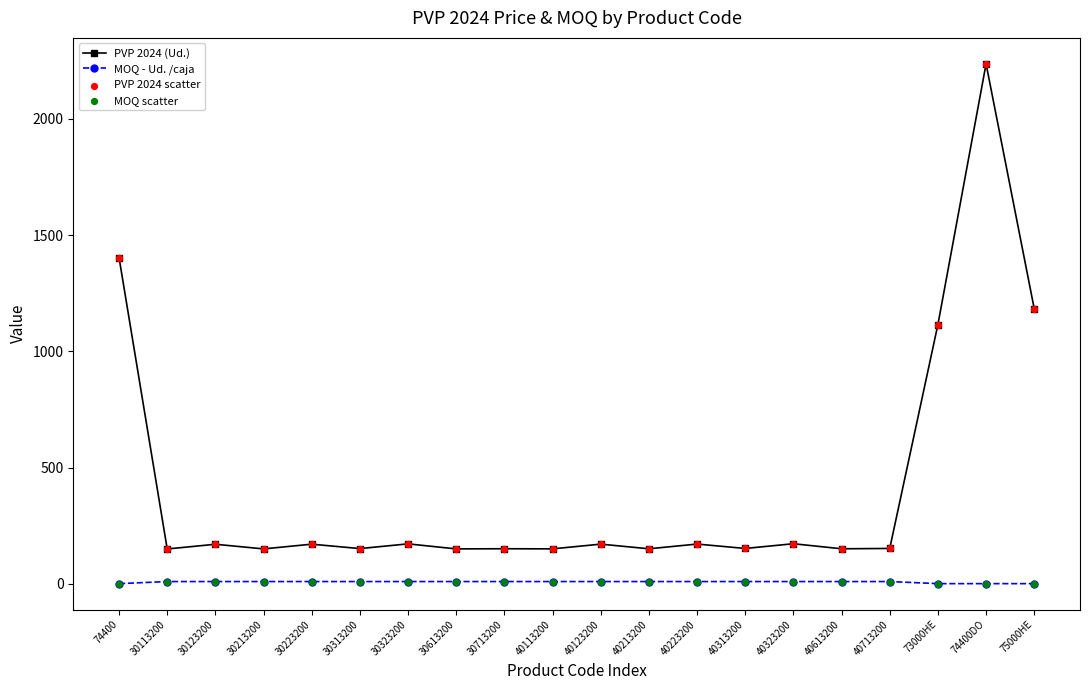

Which series has the largest total across all categories?

PVP 2024 (Ud.)